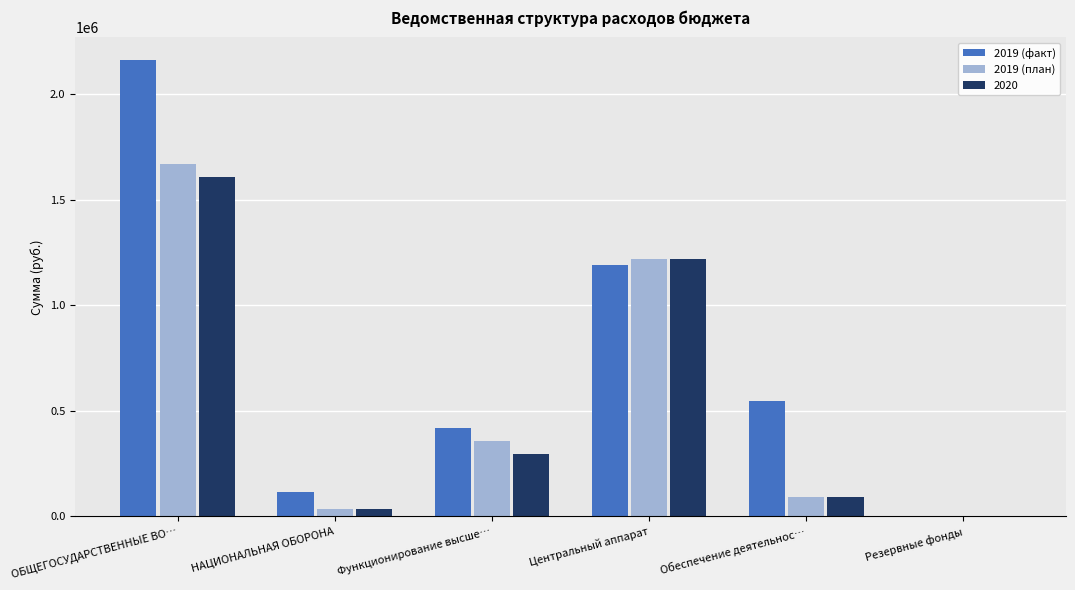

What is the total value across all series at Центральный аппарат?

3628167.9